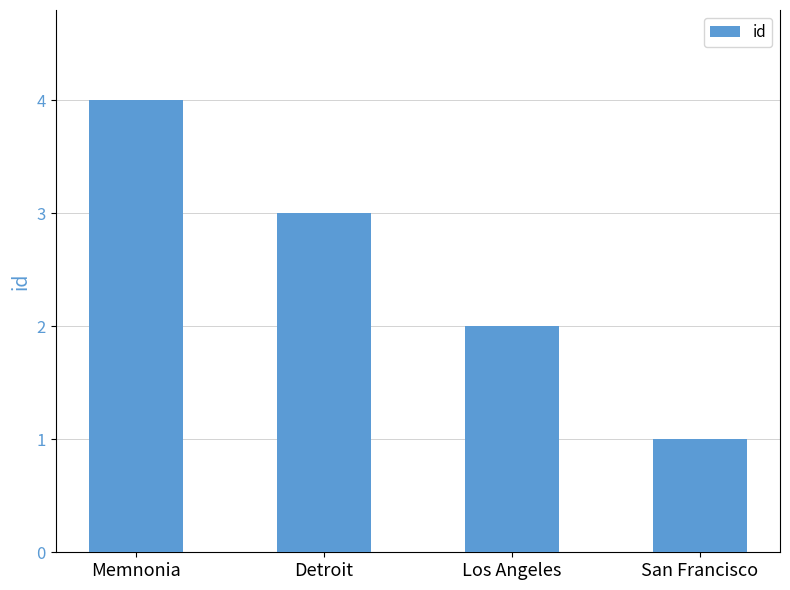

What position from the right is San Francisco?

1